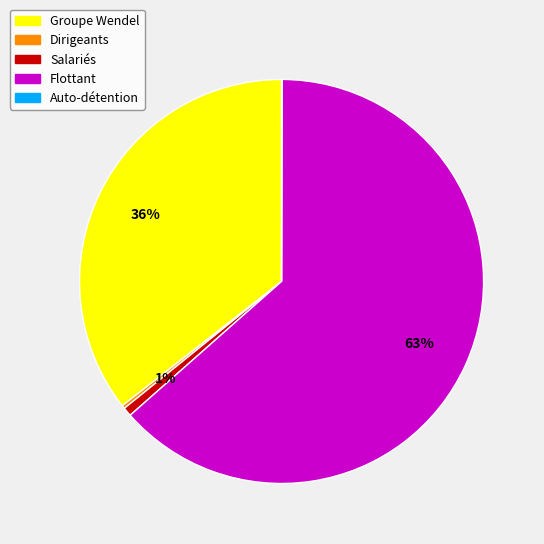

Which slice is the largest?

Flottant